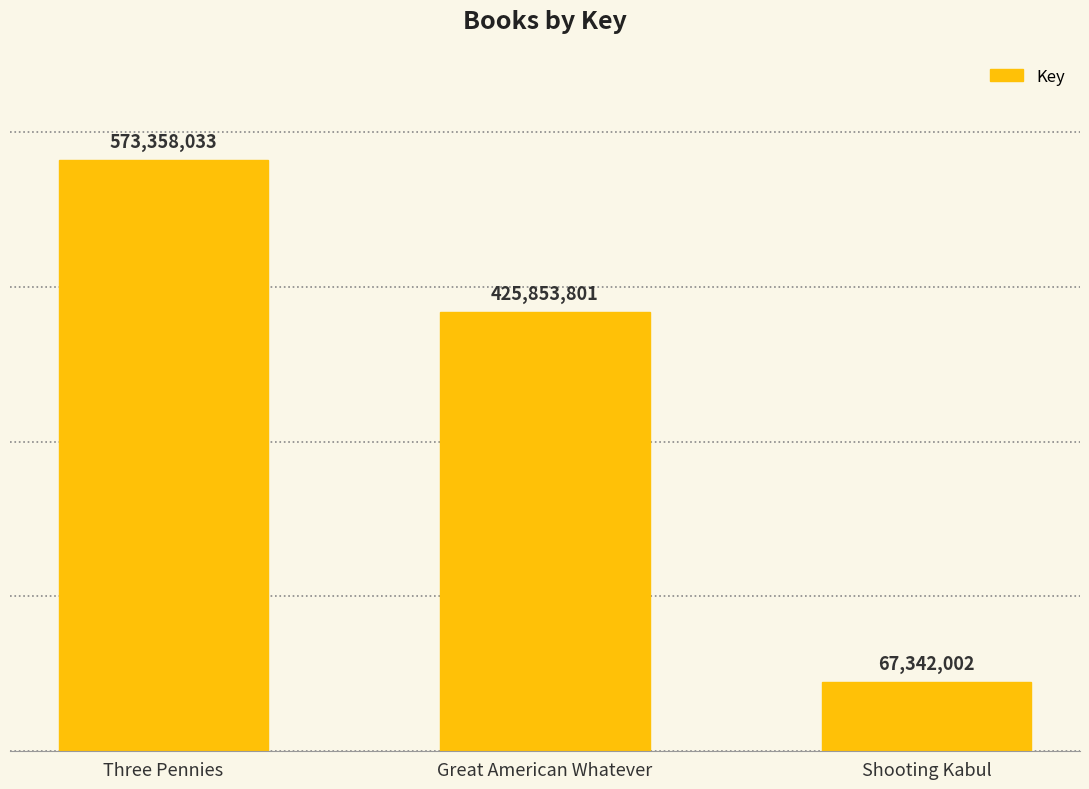

What is the label of the 2nd bar from the right?

Great American Whatever